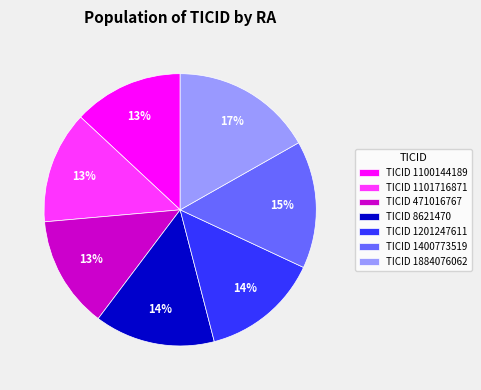

Combined, do TICID 1400773519 and TICID 1884076062 account for over 50%?

No